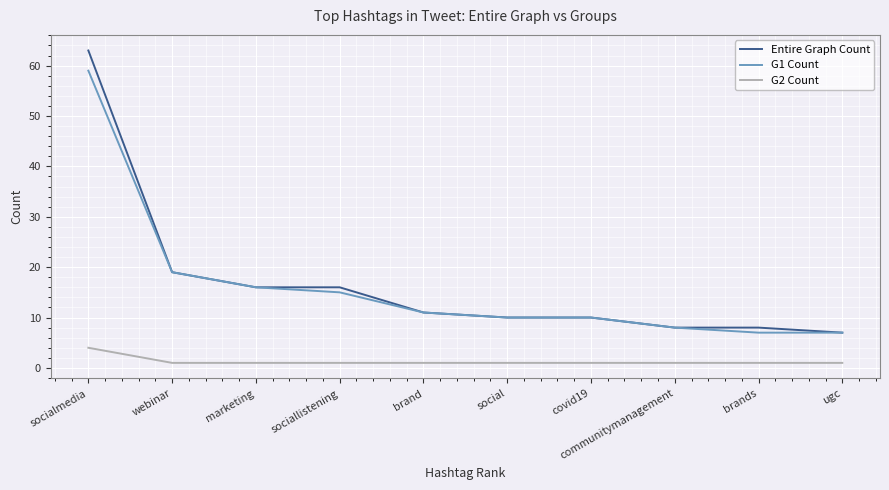

True or false: Entire Graph Count and G2 Count cross at least once.

False